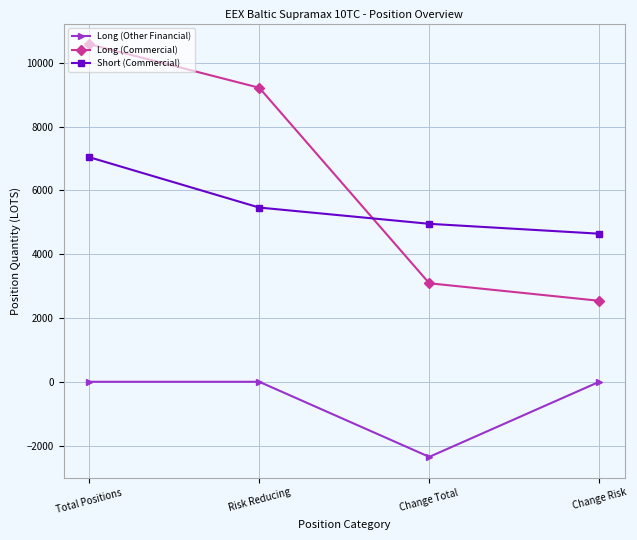

True or false: Long (Commercial) has a value of 3089.7 at Change Total.

True